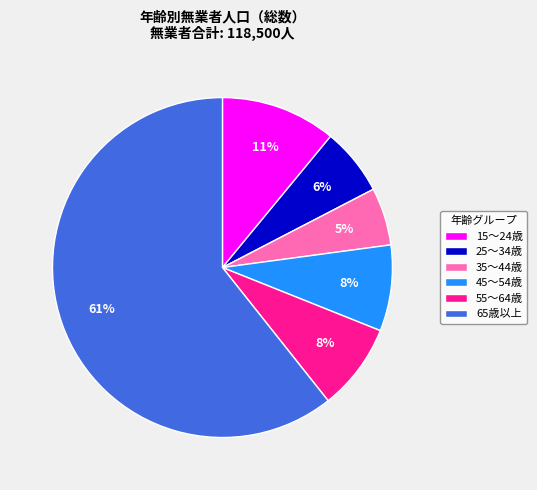

Is the sum of 55～64歳 and 45～54歳 greater than half?

No